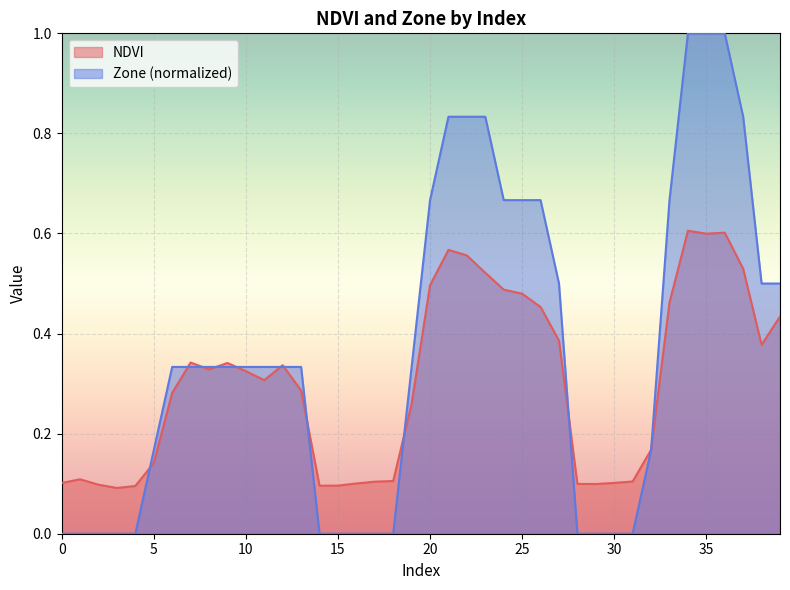

Count the NDVI values in the range 0 to 1.

40